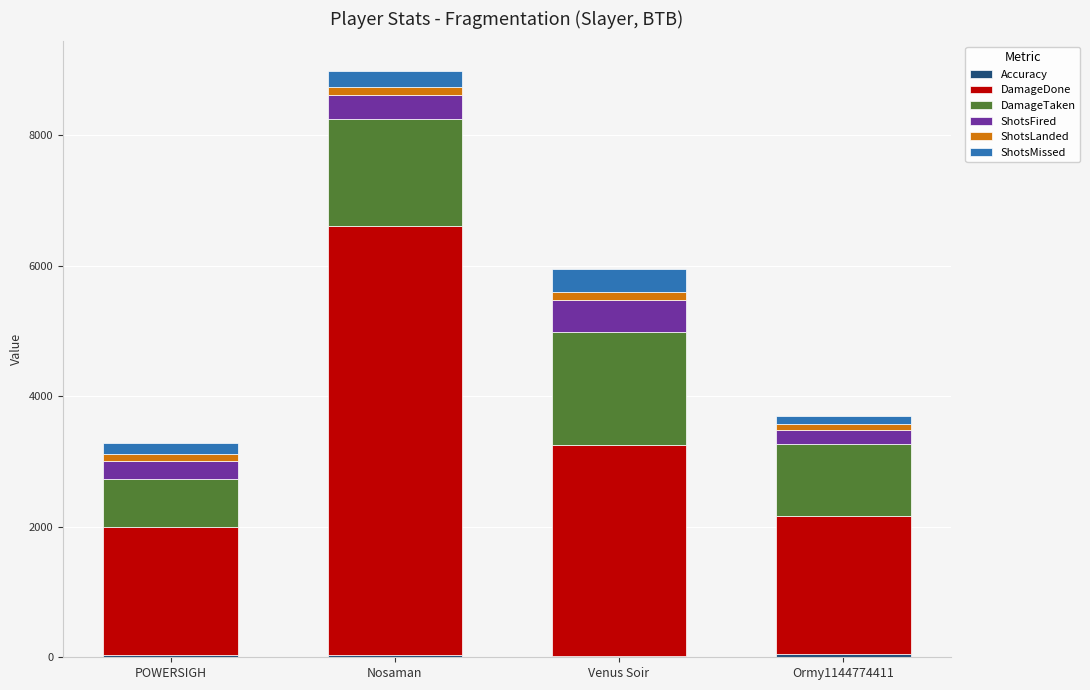

At which category is the sum across all series the highest?

Nosaman